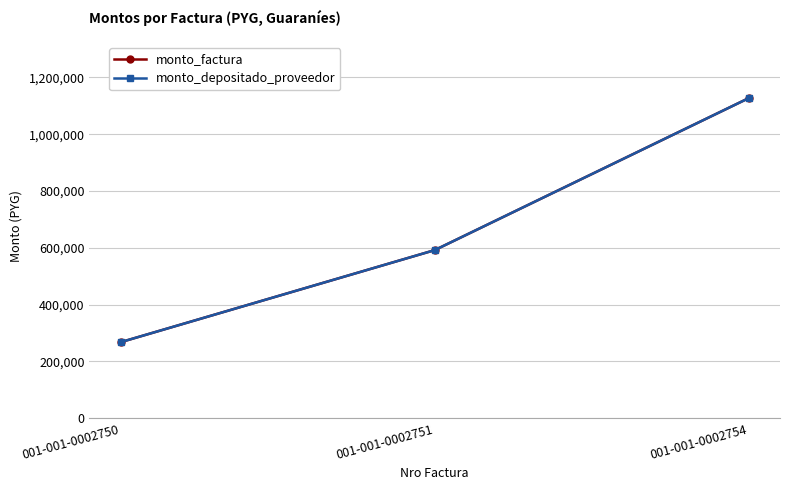

What is the average value of the monto_depositado_proveedor series?

662333